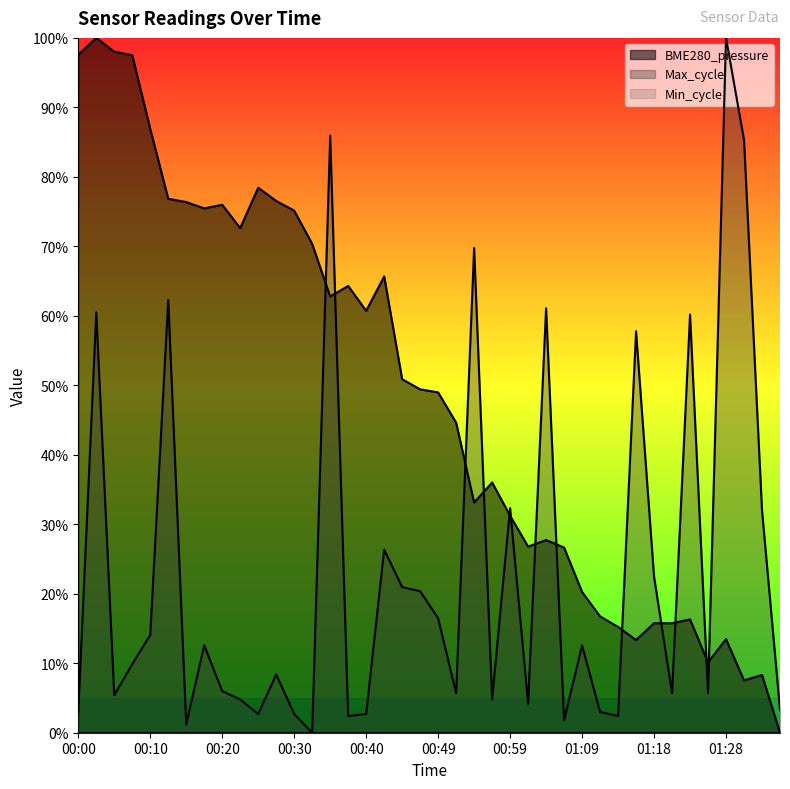

Is the value of Max_cycle at 01:06 greater than the value of BME280_pressure at 01:14?

No